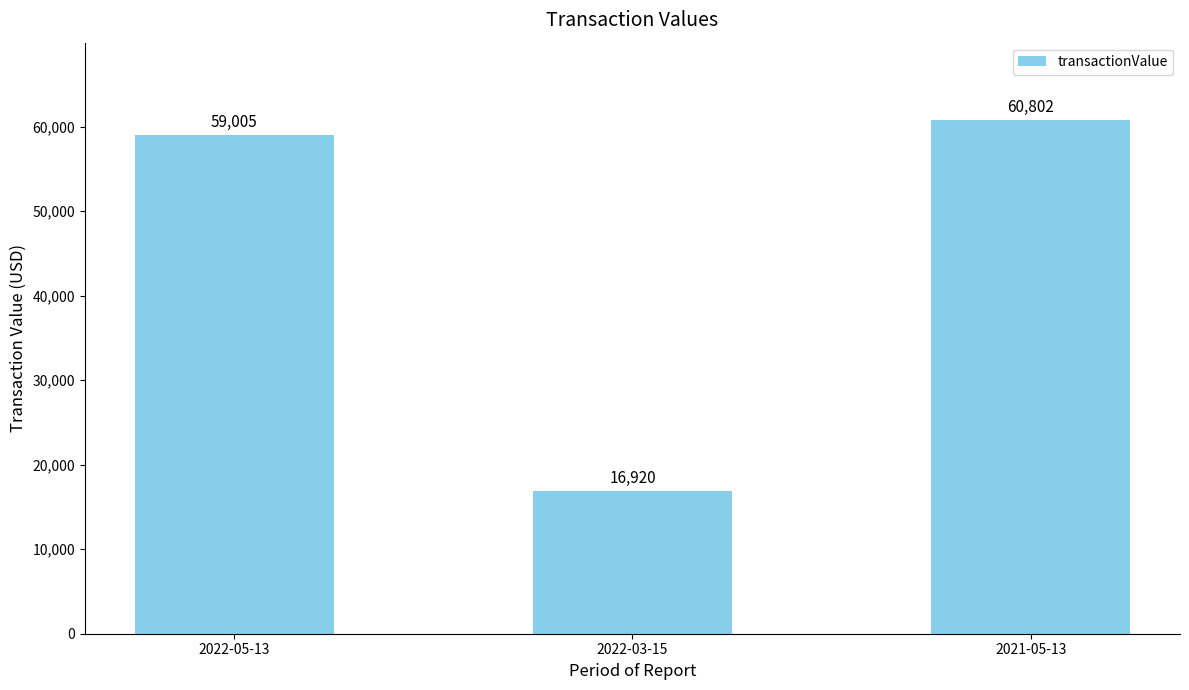

How many bars are there in total?

3